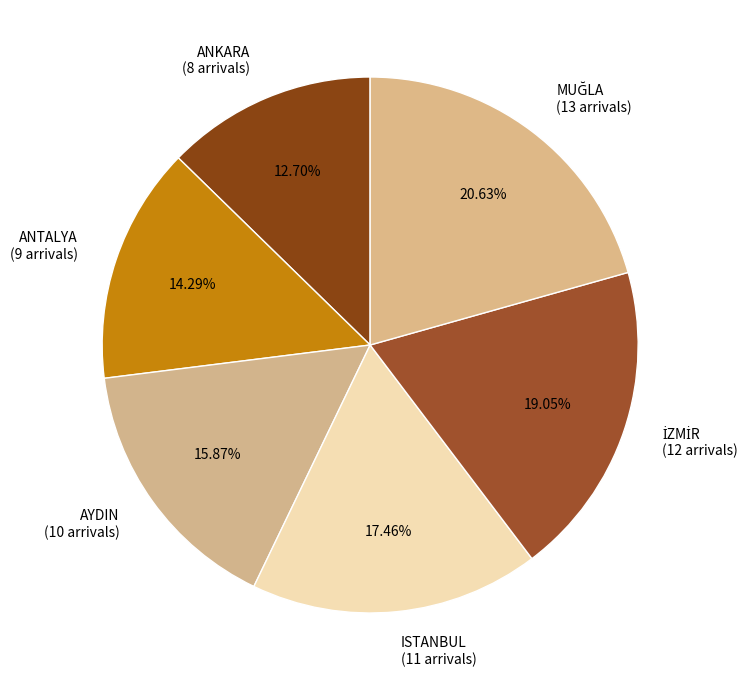

Which slice is the smallest?

ANKARA